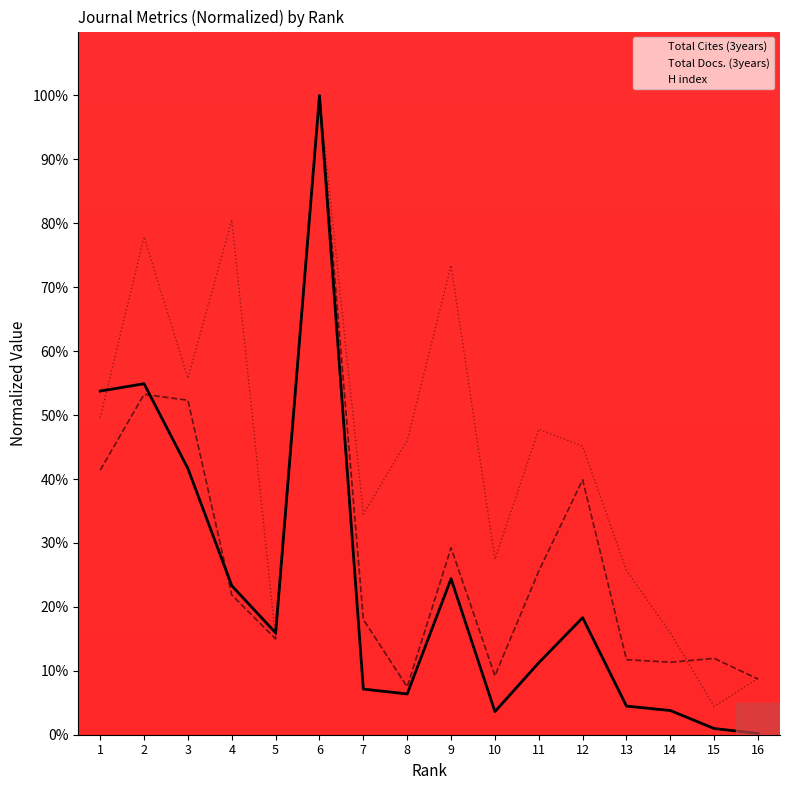

The value of H index at 7 is 19.9. True or false?

False